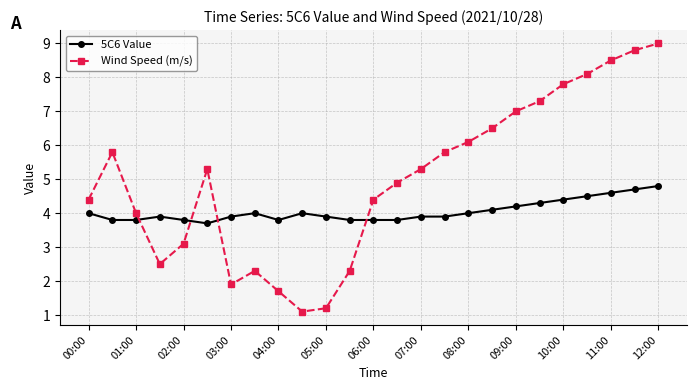

What are all the series names shown in the legend?

5C6 Value, Wind Speed (m/s)